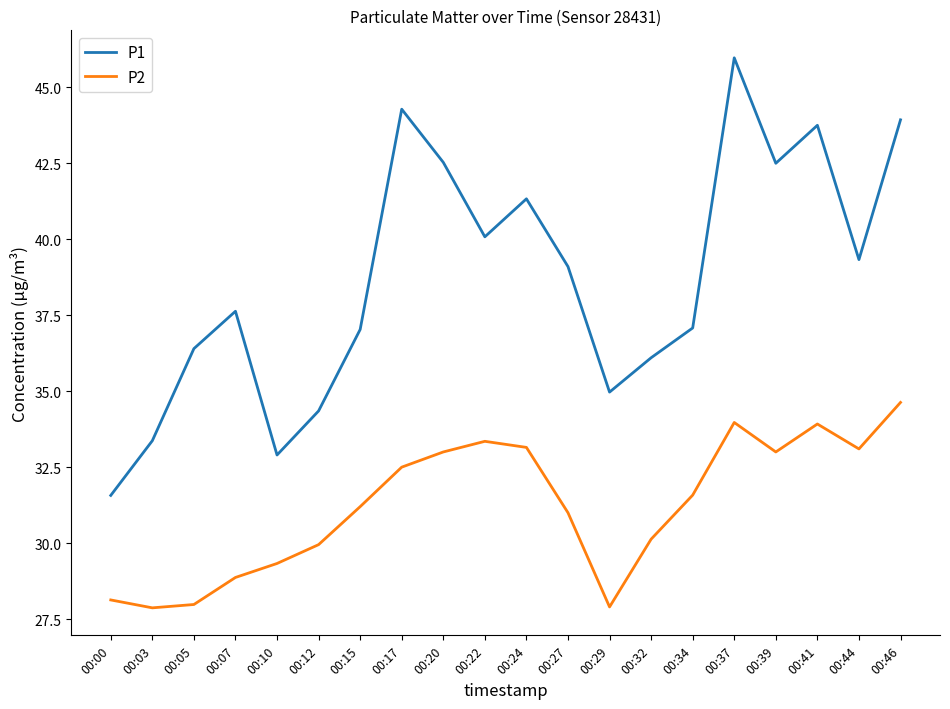

At which category is the sum across all series the highest?

00:37